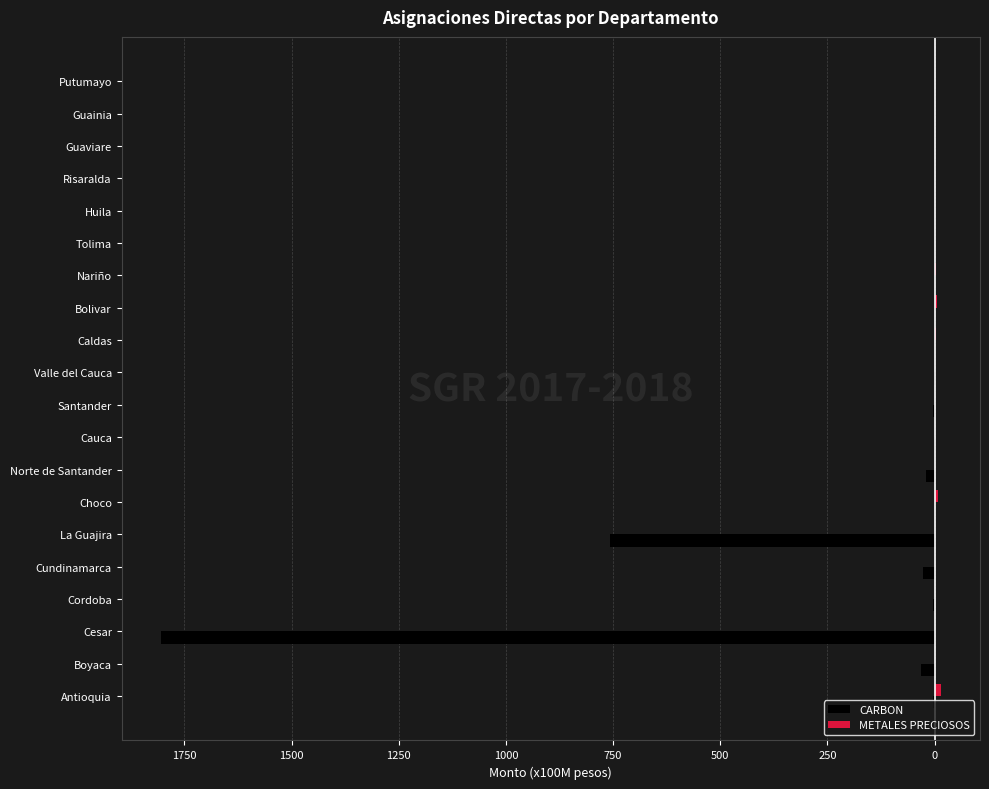

How many positive values does the METALES PRECIOSOS series have?

15